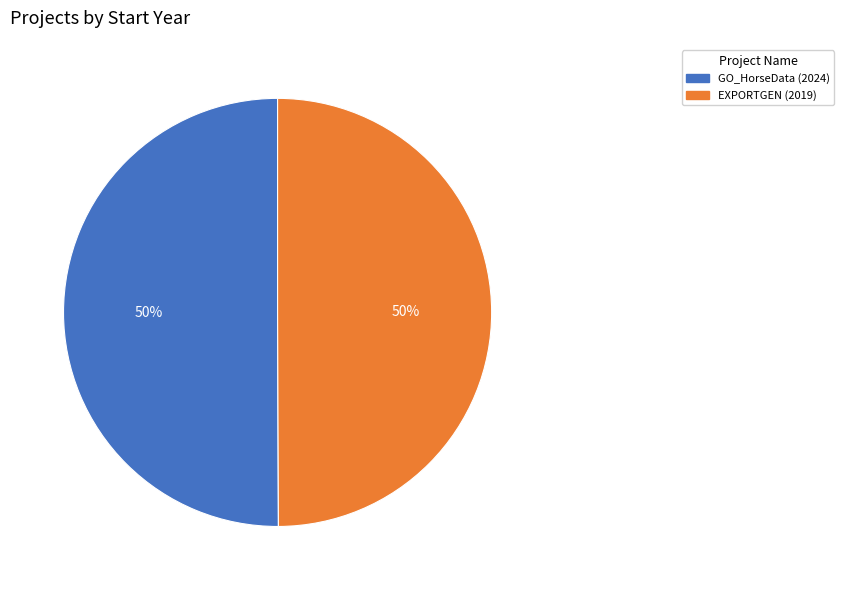

Do GO_HorseData (2024) and EXPORTGEN (2019) together represent more than half of the pie?

Yes